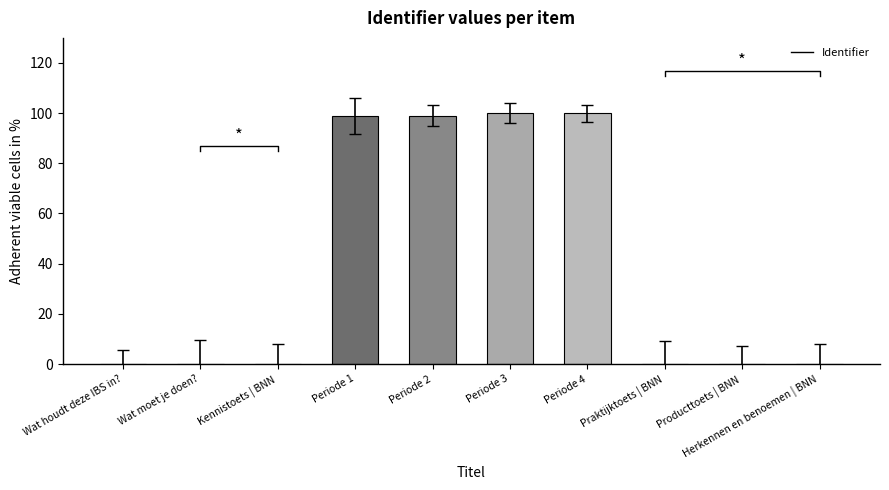

Does the chart contain stacked bars?

No